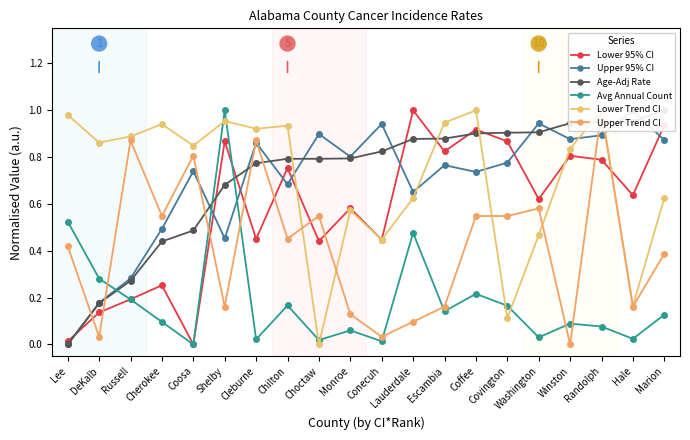

At Coosa, list the series in order from largest to smallest.

Lower Trend CI, Upper Trend CI, Upper 95% CI, Age-Adj Rate, Lower 95% CI, Avg Annual Count